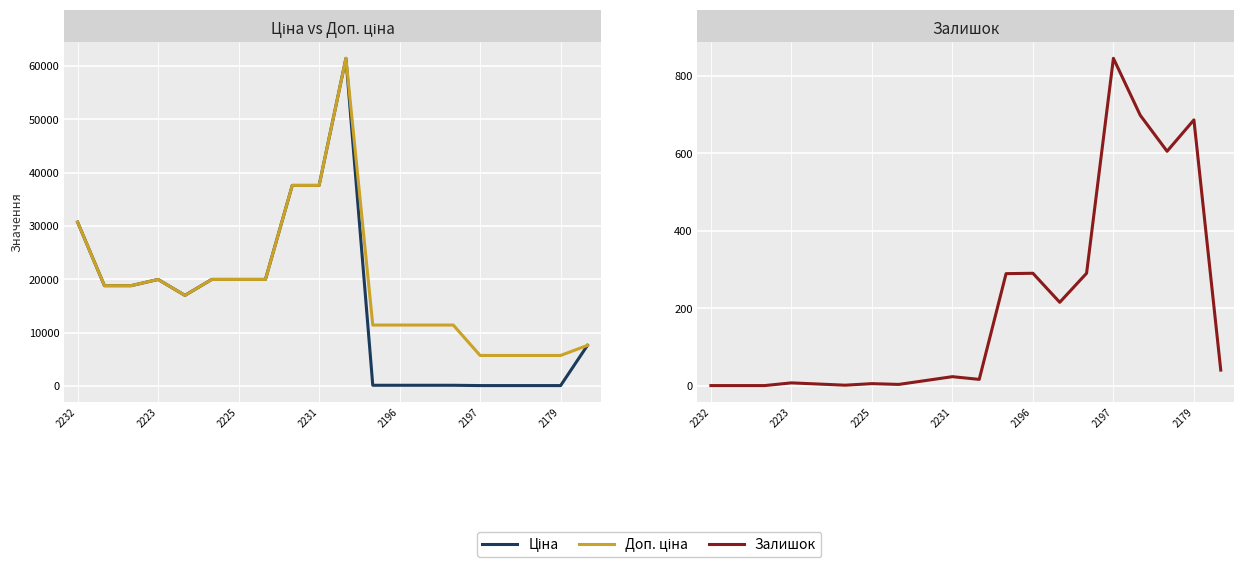

True or false: Ціна and Доп. ціна cross at least once.

False